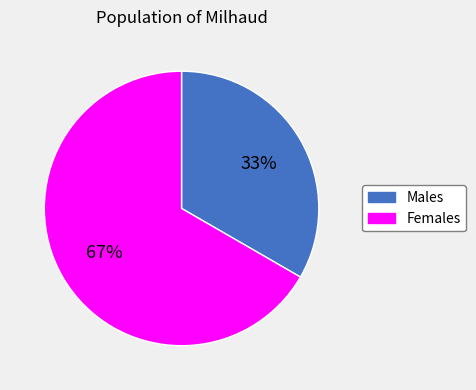

Does any single category account for the majority?

Yes